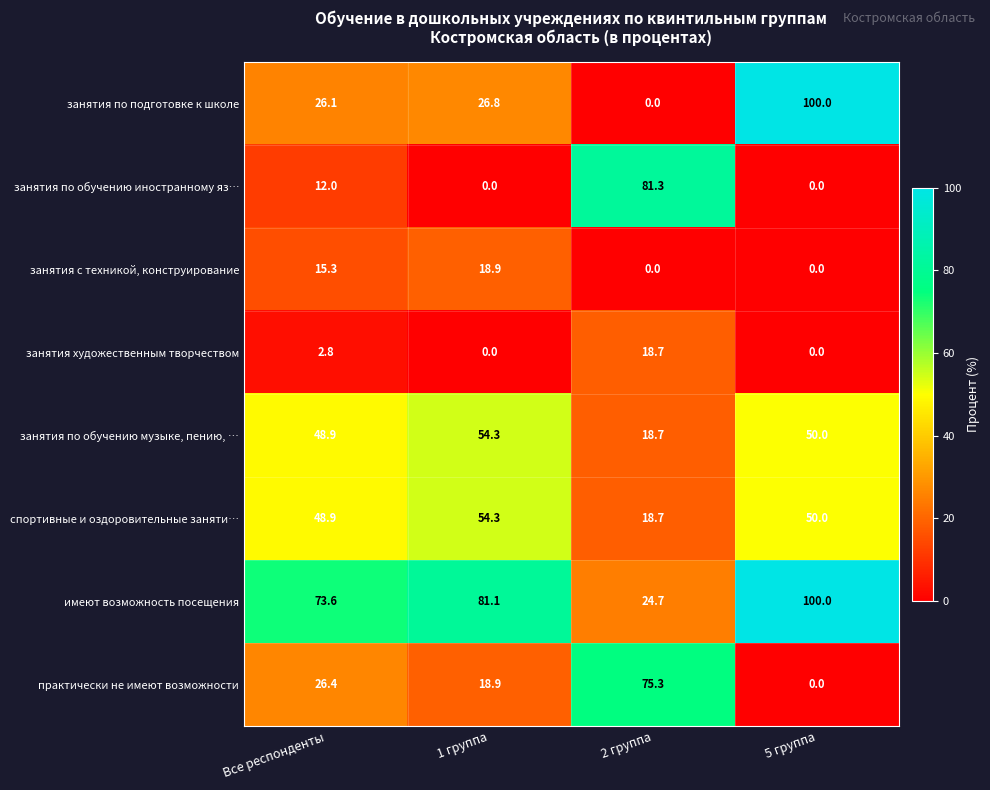

List the labels in order of занятия по обучению музыке, пению, … value, largest first.

1 группа, 5 группа, Все респонденты, 2 группа